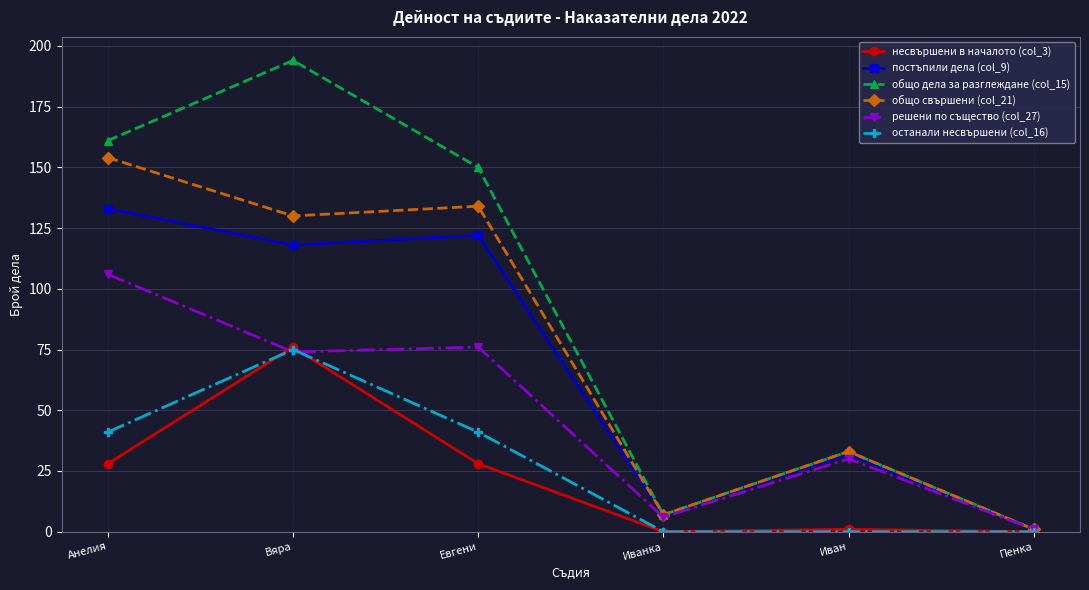

At which category does решени по същество (col_27) reach its first local peak?

Евгени